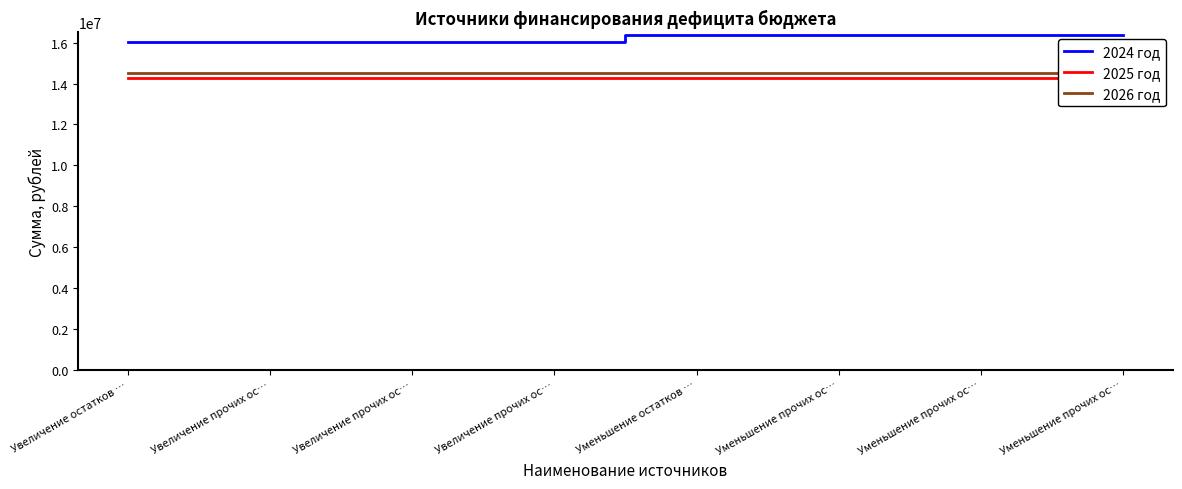

True or false: 2026 год and 2025 год cross at least once.

False